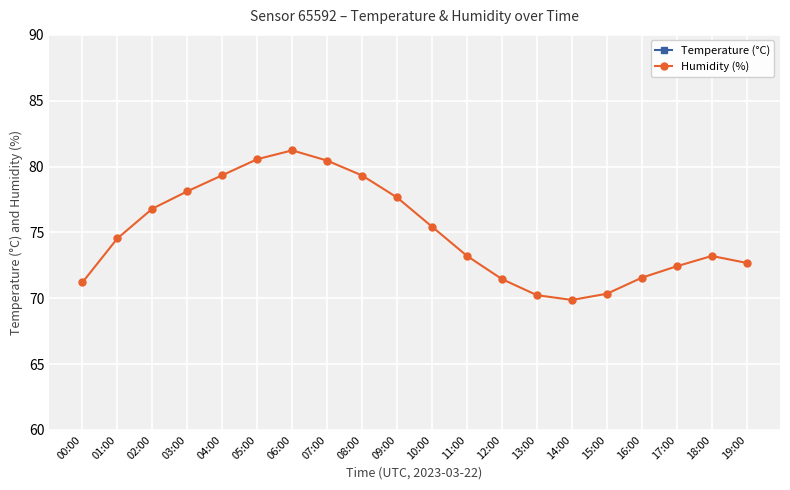

What is the difference between the maximum and second lowest values in the Temperature (°C) series?

3.0